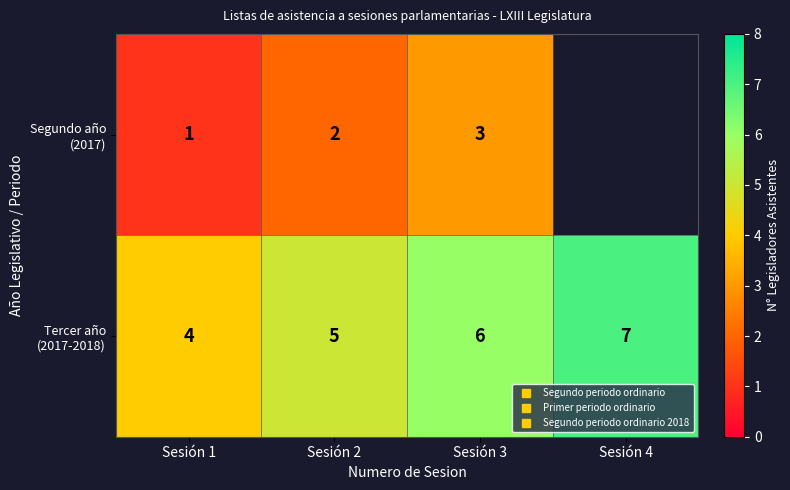

What is the minimum value shown in the chart?

1.0